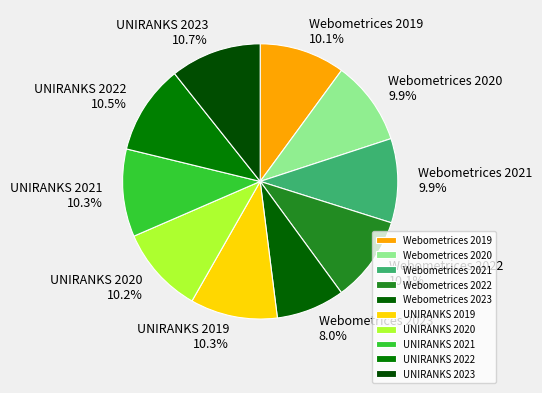

To the nearest percent, what is the difference between the largest and smallest slice percentages?

3%